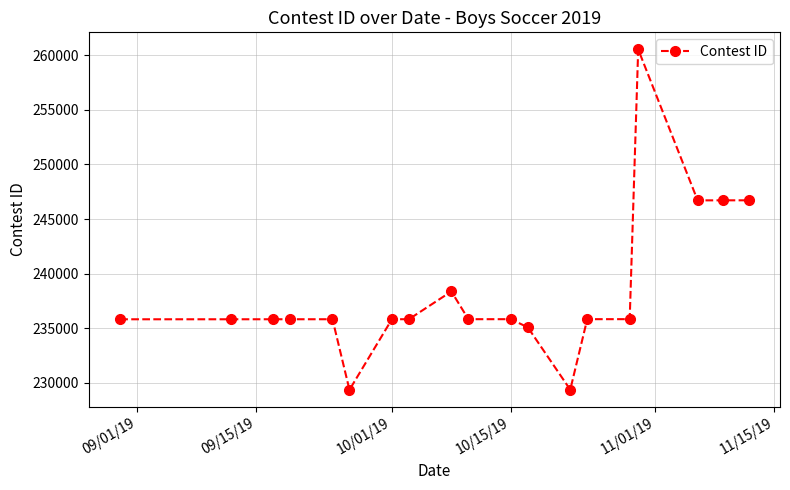

True or false: the data has more than 2 interior local peaks.

True